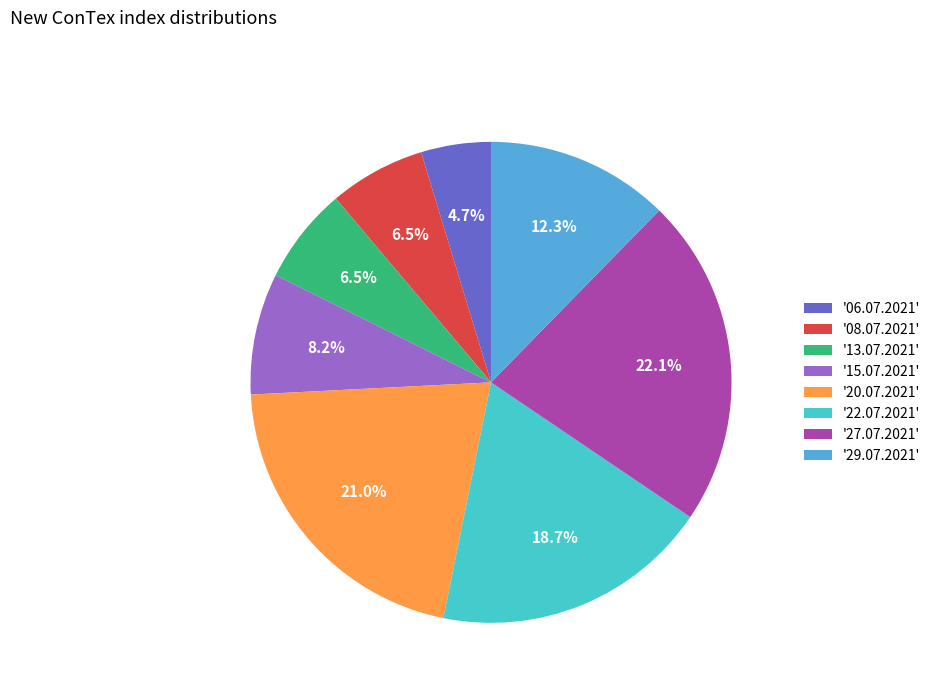

Between '08.07.2021' and '15.07.2021', which is larger?

'15.07.2021'